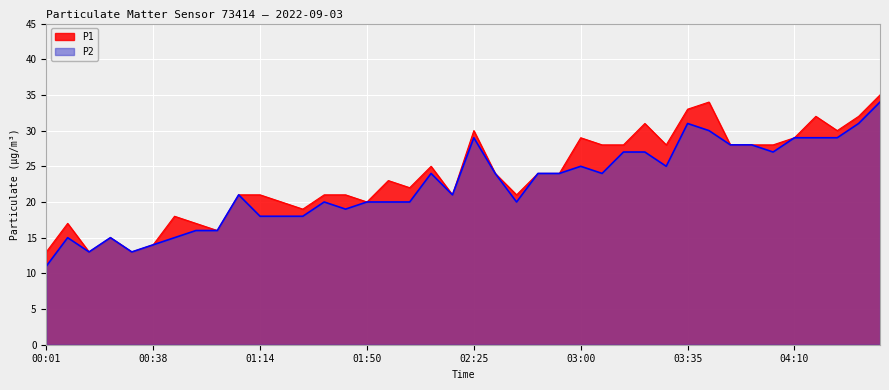

True or false: P2 has a value of 24 at 02:11.

True